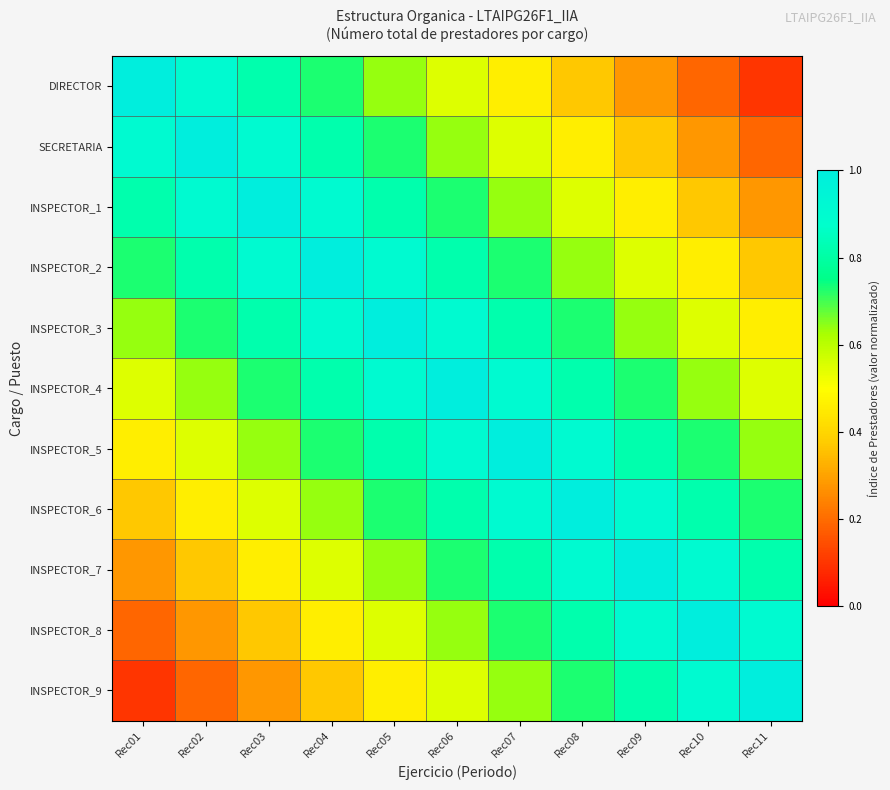

What is the greatest value displayed?

1.0